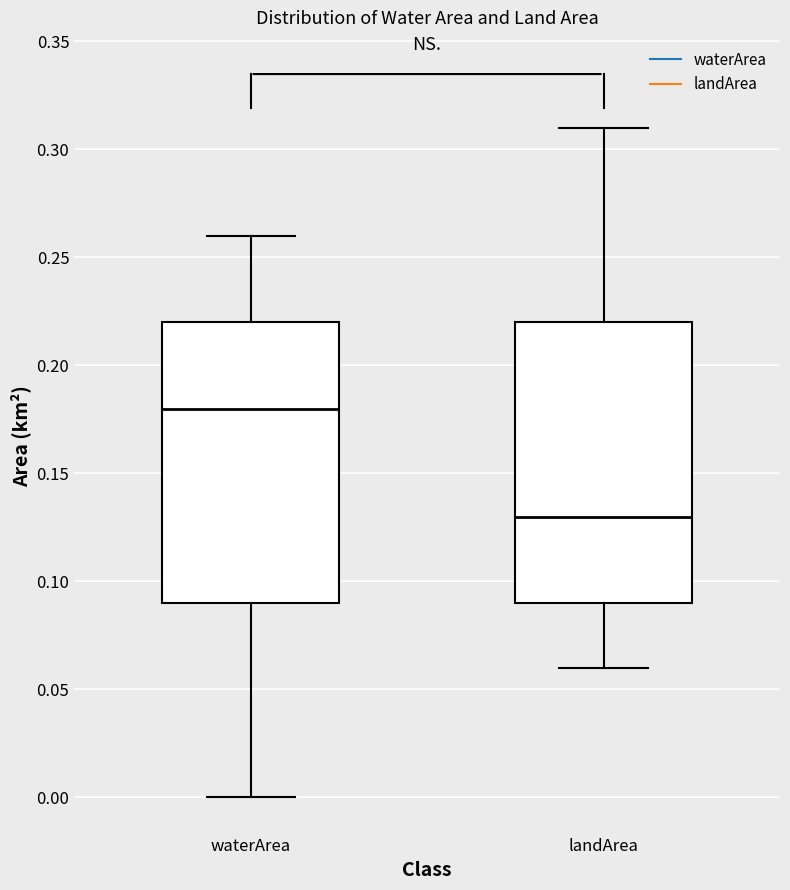

Reading left to right, read every box against the y-axis: the position of its median line, the range the box covers, and the ends of its whiskers. The values are not printed on the chart, so give them approximately, as read against the axis.

waterArea: median 0.18, box 0.09 to 0.22, whiskers 0.00 to 0.26
landArea: median 0.13, box 0.09 to 0.22, whiskers 0.06 to 0.31